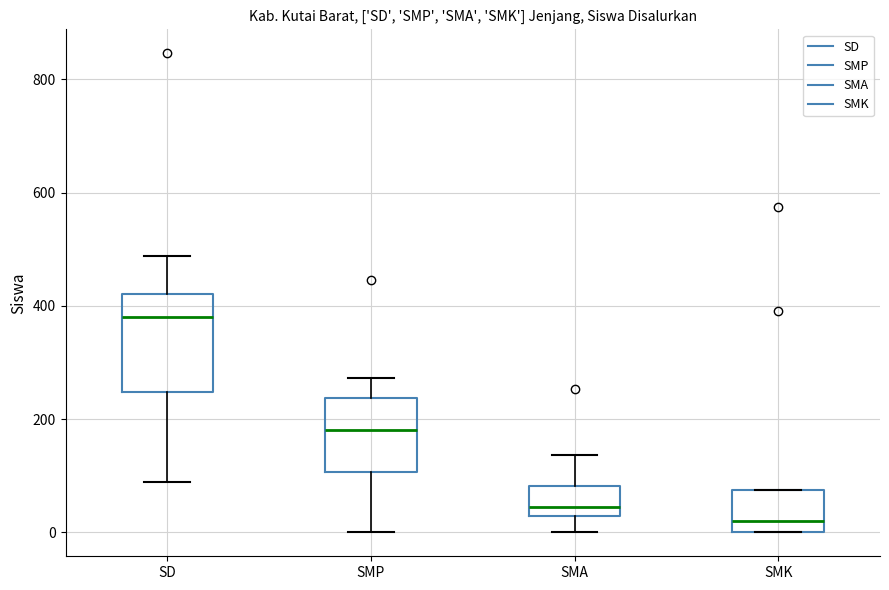

Comparing the boxes themselves (not the whiskers), which one is the tallest?

SD